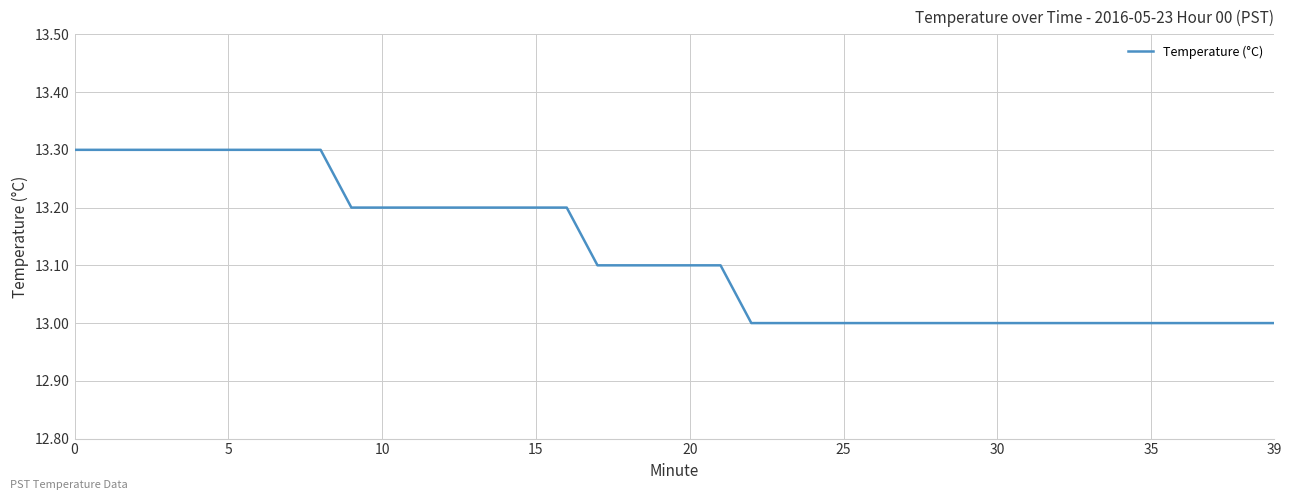

Reading right to left, what are all the values shown in this chart?

13.0	13.0	13.0	13.0	13.0	13.0	13.0	13.0	13.0	13.0	13.0	13.0	13.0	13.0	13.0	13.0	13.0	13.0	13.1	13.1	13.1	13.1	13.1	13.2	13.2	13.2	13.2	13.2	13.2	13.2	13.2	13.3	13.3	13.3	13.3	13.3	13.3	13.3	13.3	13.3